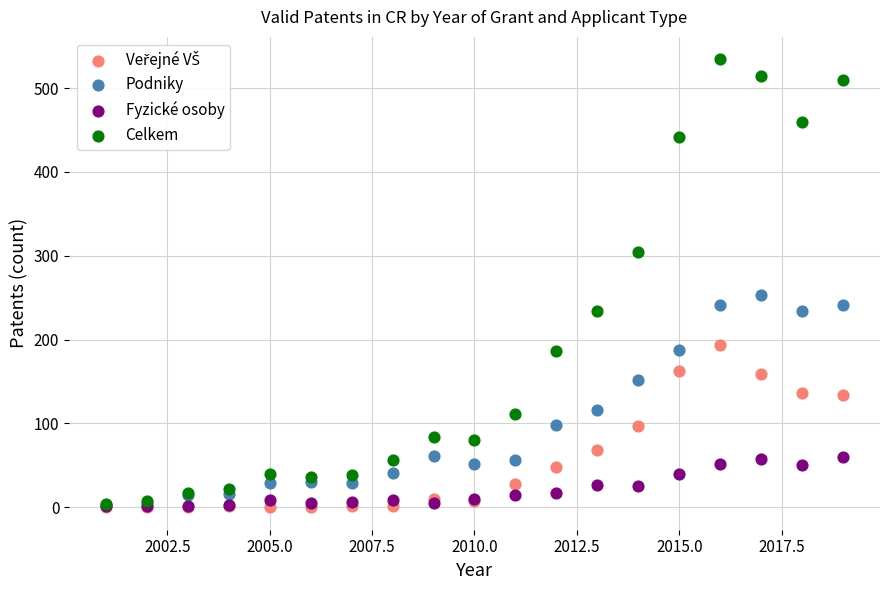

Across all series, what Y value is closest to 267?

252.8